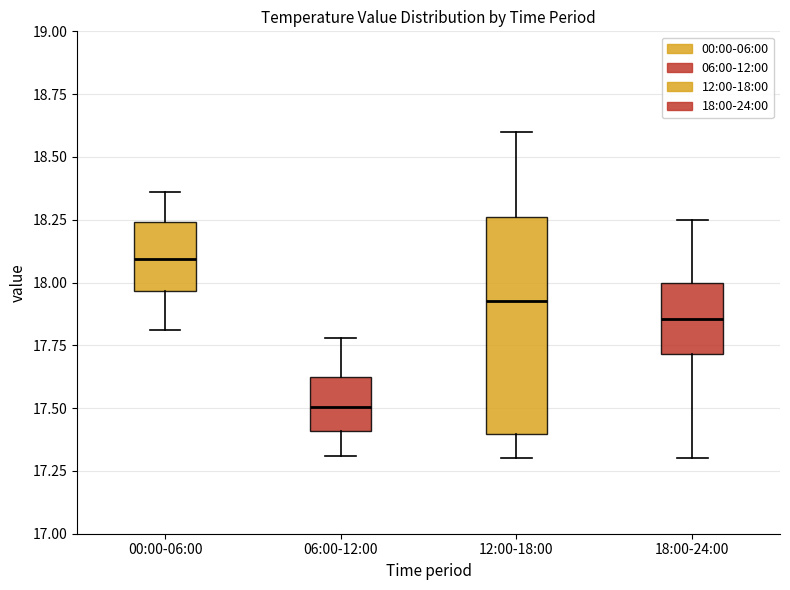

Reading left to right, read every box against the y-axis: the position of its median line, the range the box covers, and the ends of its whiskers. The values are not printed on the chart, so give them approximately, as read against the axis.

00:00-06:00: median 18.10, box 17.95 to 18.25, whiskers 17.80 to 18.35
06:00-12:00: median 17.50, box 17.40 to 17.60, whiskers 17.30 to 17.80
12:00-18:00: median 17.95, box 17.40 to 18.25, whiskers 17.30 to 18.60
18:00-24:00: median 17.85, box 17.70 to 18.00, whiskers 17.30 to 18.25